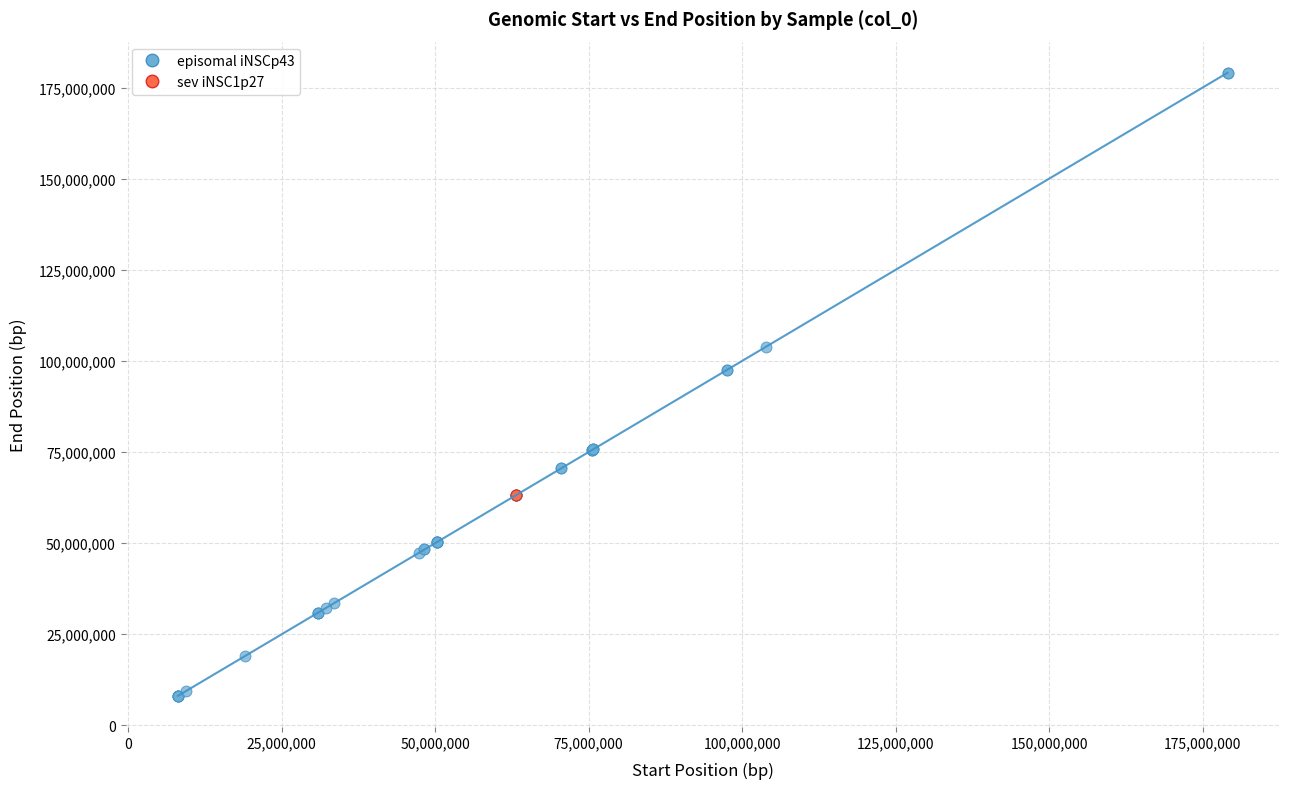

What are all the series names shown in the legend?

episomal iNSCp43, sev iNSC1p27